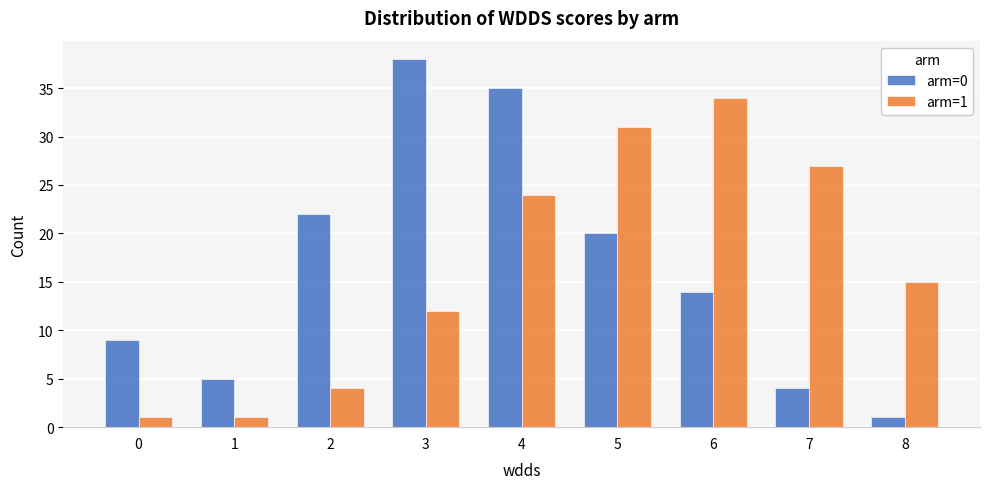

Is the value of arm=1 at 5 greater than the value of arm=0 at 0?

Yes